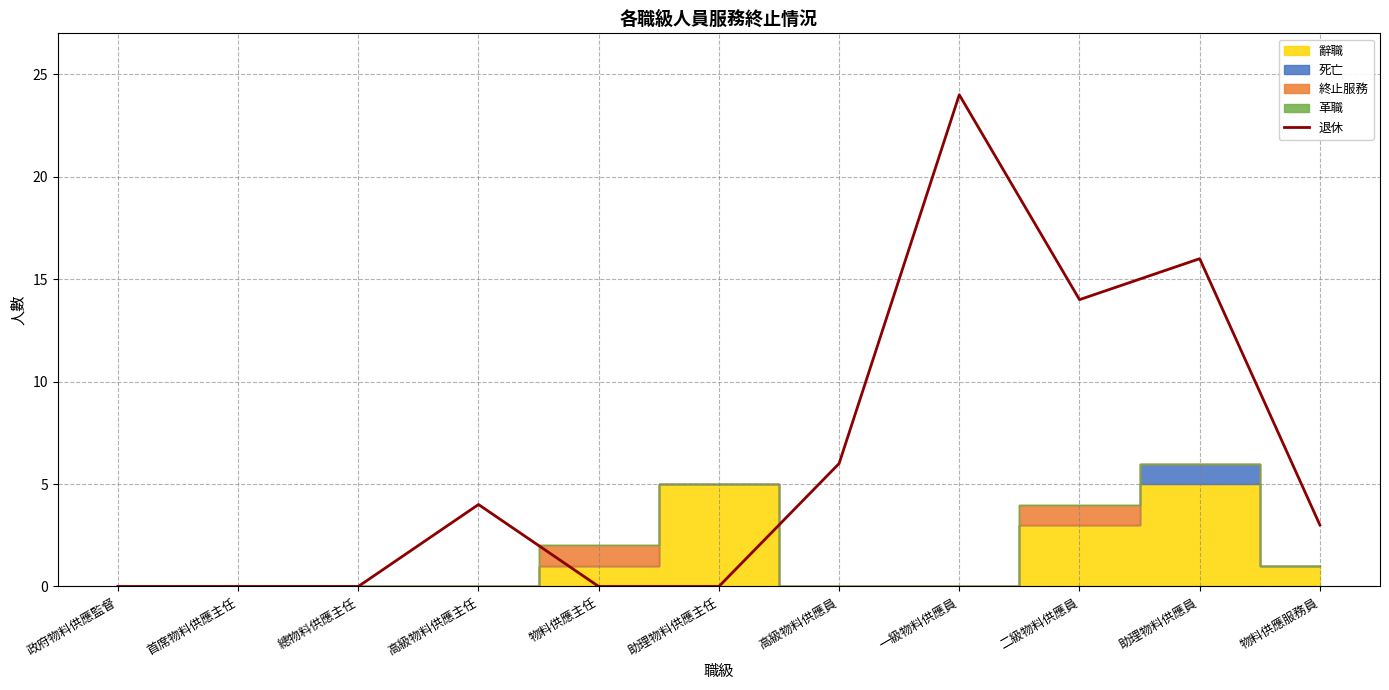

How many interior local valleys (lower than both neighbors) does the data have?

1